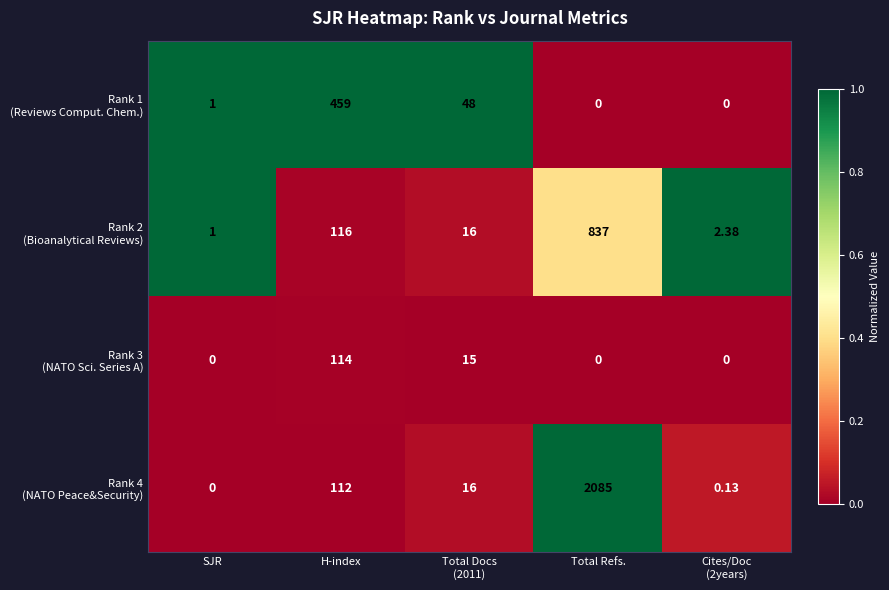

At which category is the sum across all series the highest?

Total Refs.